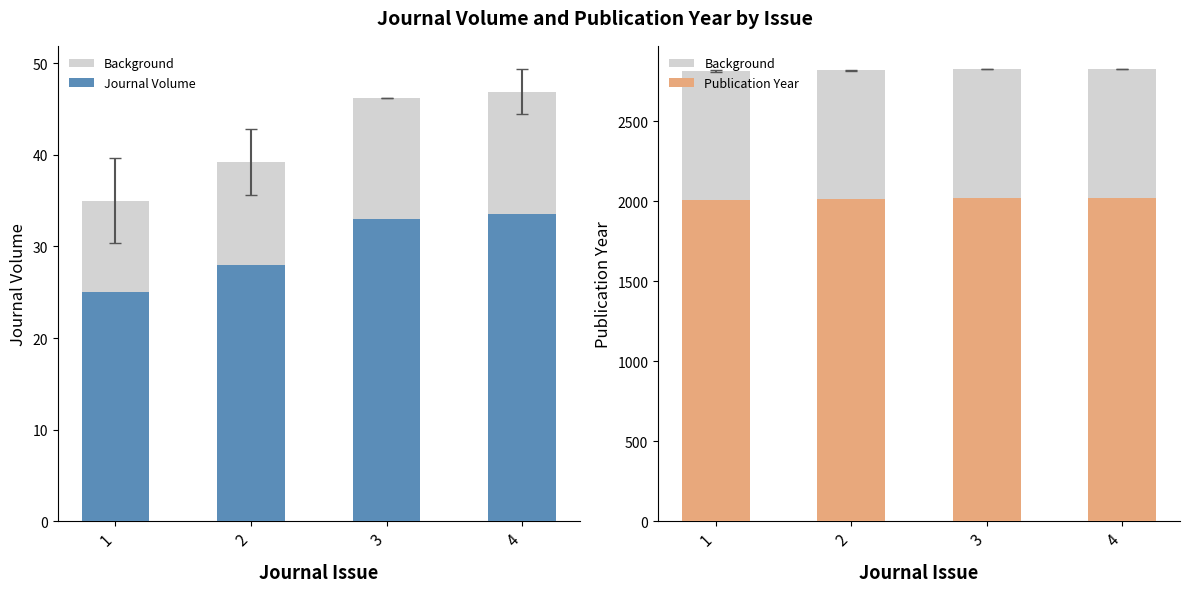

Which series has the largest total across all categories?

Background